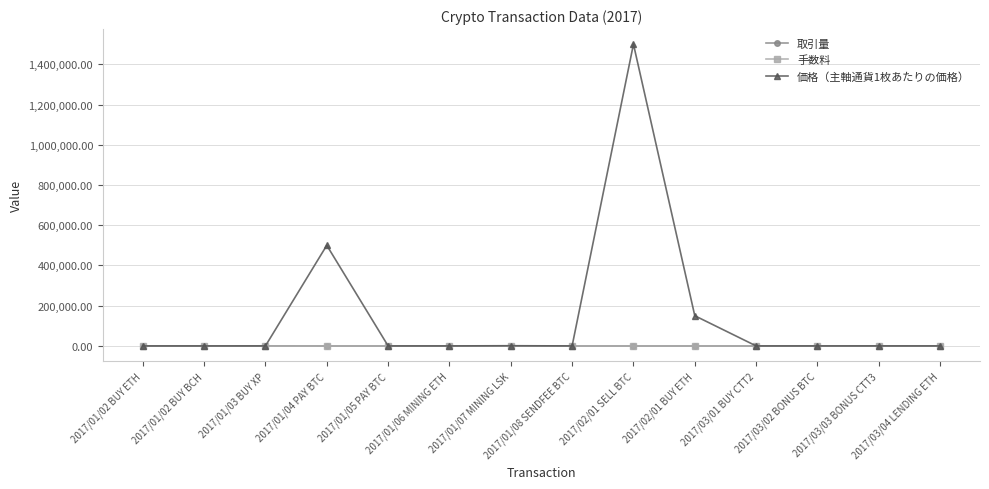

What is the greatest value displayed?

1500000.0